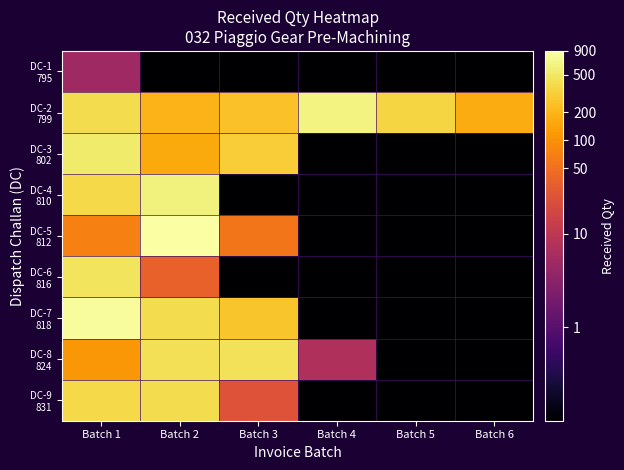

Which series has the largest range (max minus min)?

DC-5 812